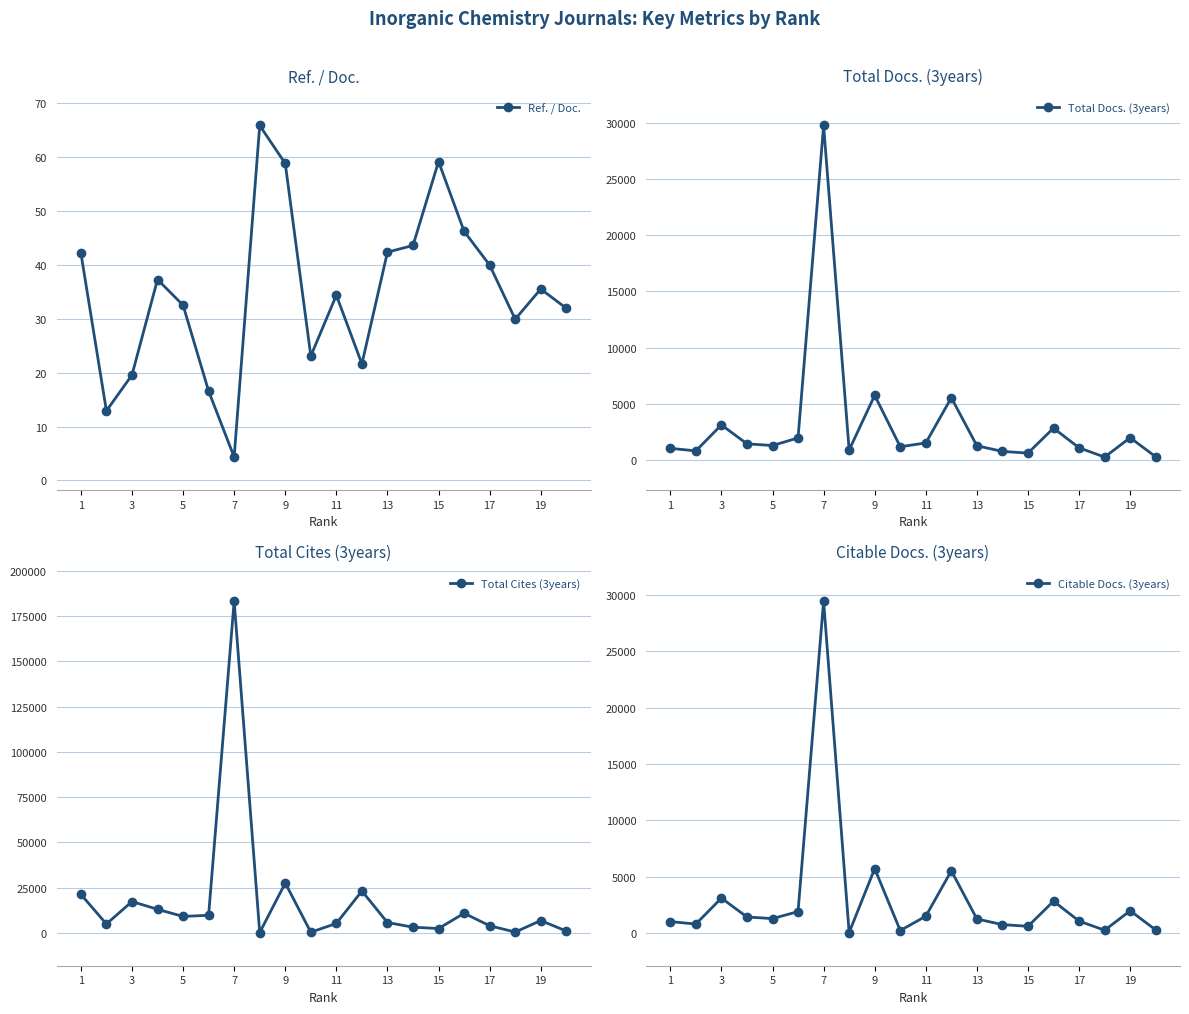

The Ref. / Doc. series shows 27.1 at 3. True or false?

False